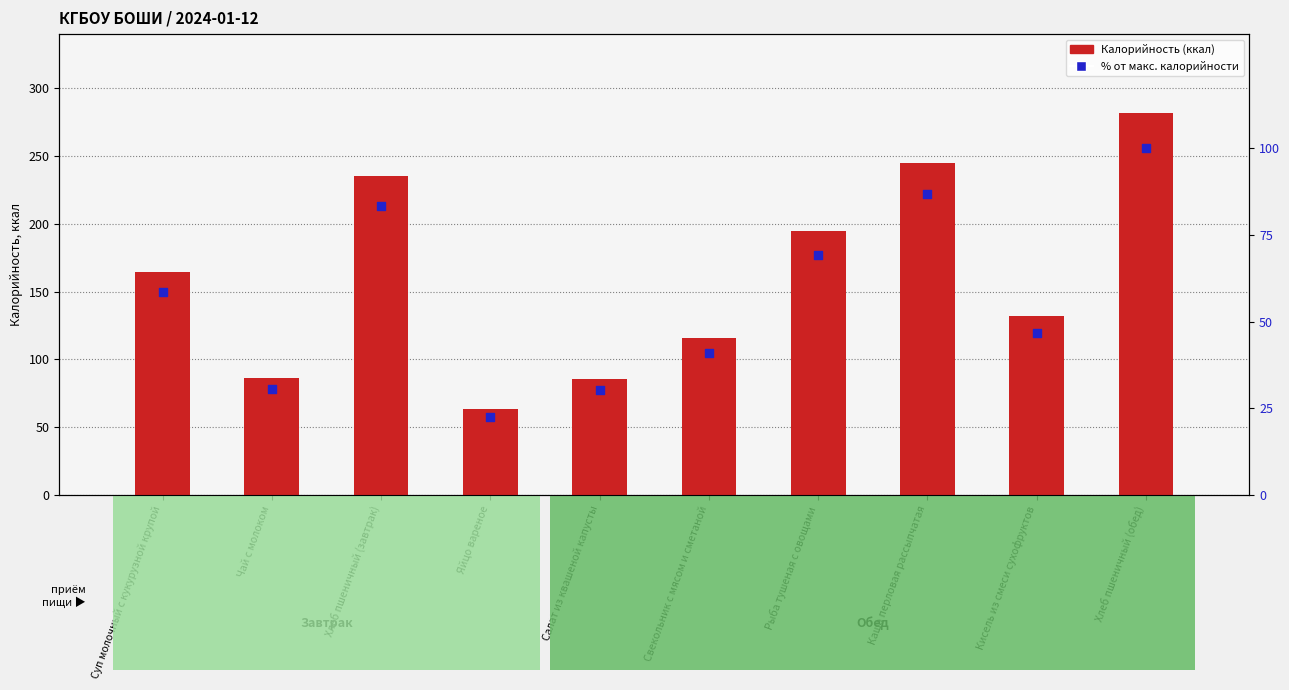

Which series has the largest total across all categories?

Калорийность (ккал)